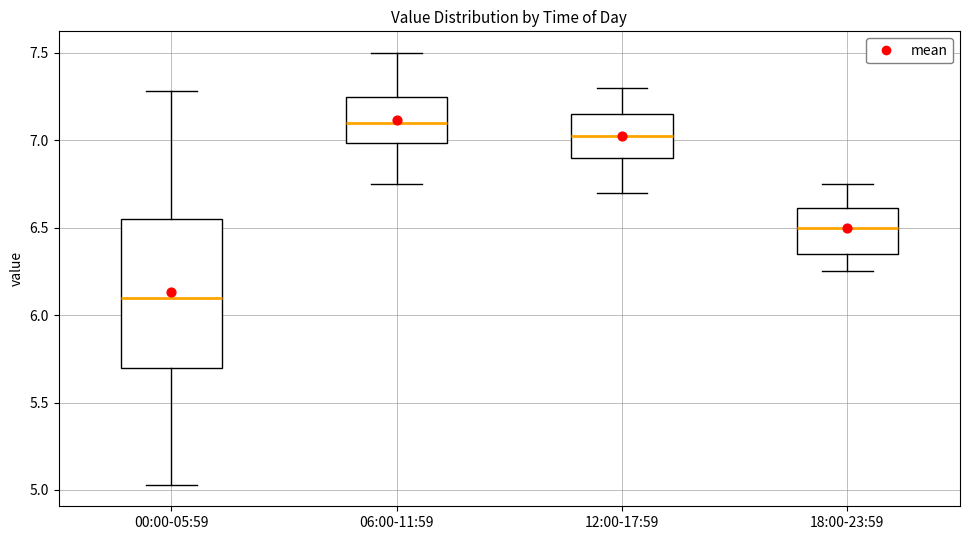

Where does the lower whisker of the box for 18:00-23:59 end on the y-axis? The values are not printed on the chart, so give them approximately, as read against the axis.

6.25